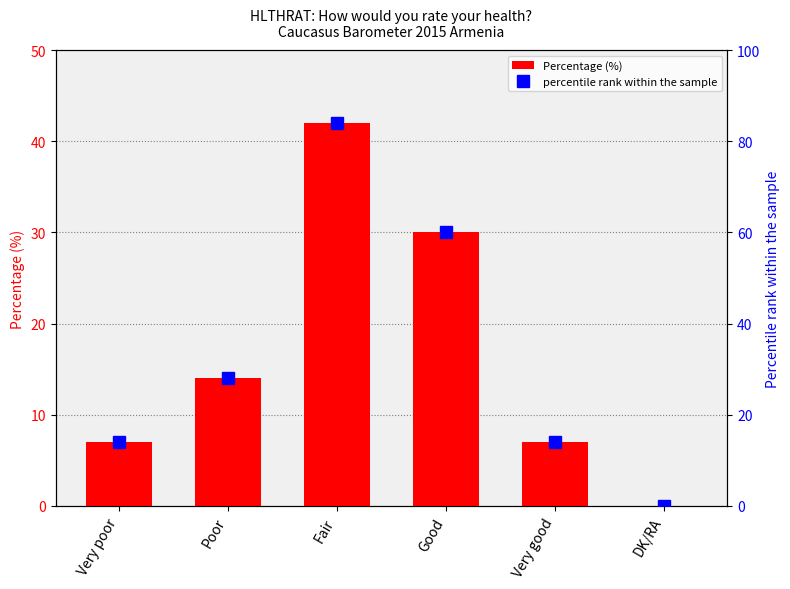

Reading left to right, list all the values displayed in this chart.

Percentage (%): Very poor=7	Poor=14	Fair=42	Good=30	Very good=7	DK/RA=0
percentile rank within the sample: Very poor=14	Poor=28	Fair=84	Good=60	Very good=14	DK/RA=0